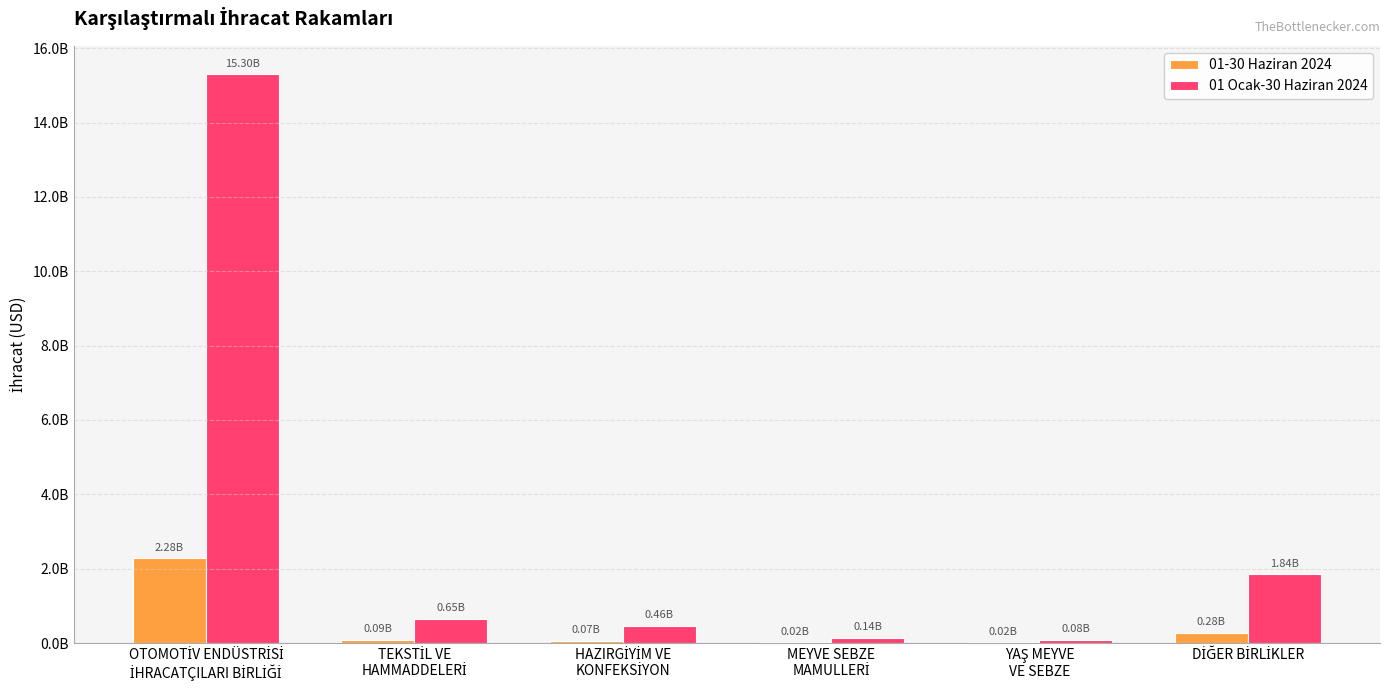

What is the value of the 01-30 Haziran 2024 bar at the 3rd from the left?

67229007.1